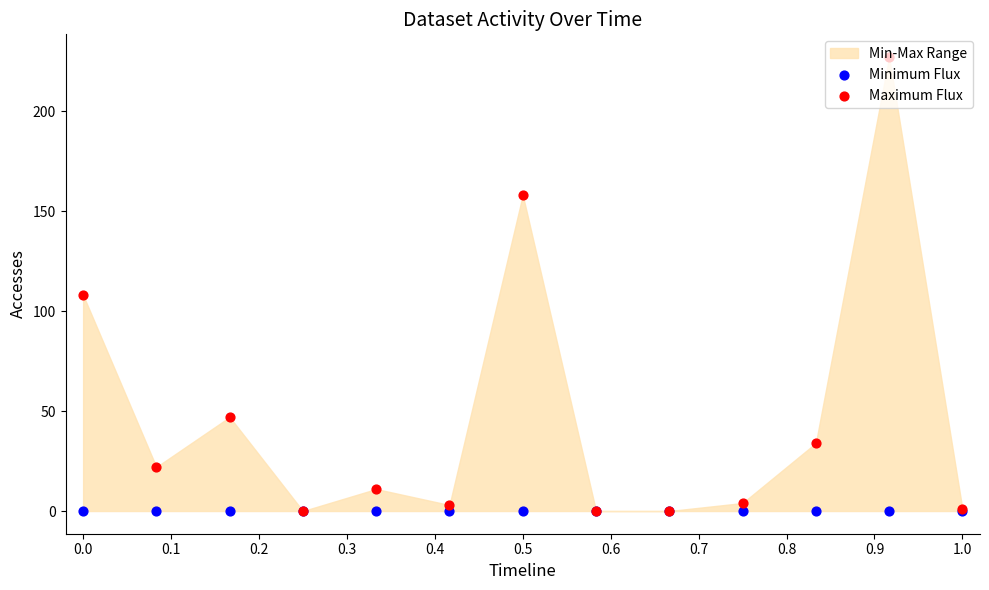

Which series has the largest total across all categories?

Maximum Flux